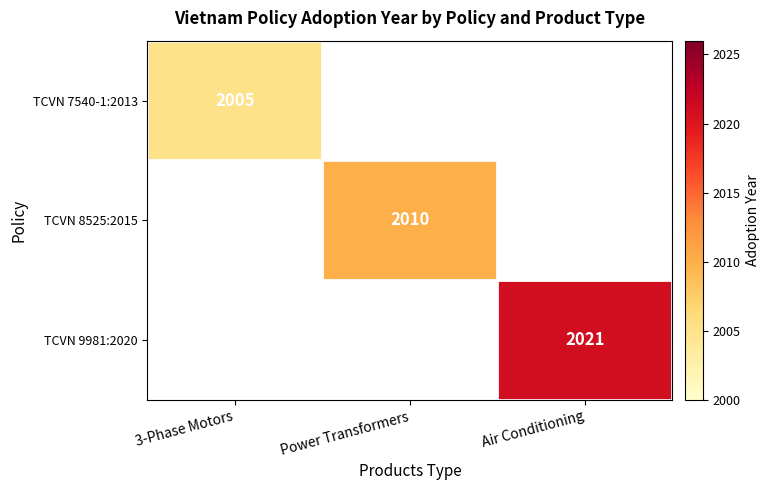

Count the number of data series in this chart.

3